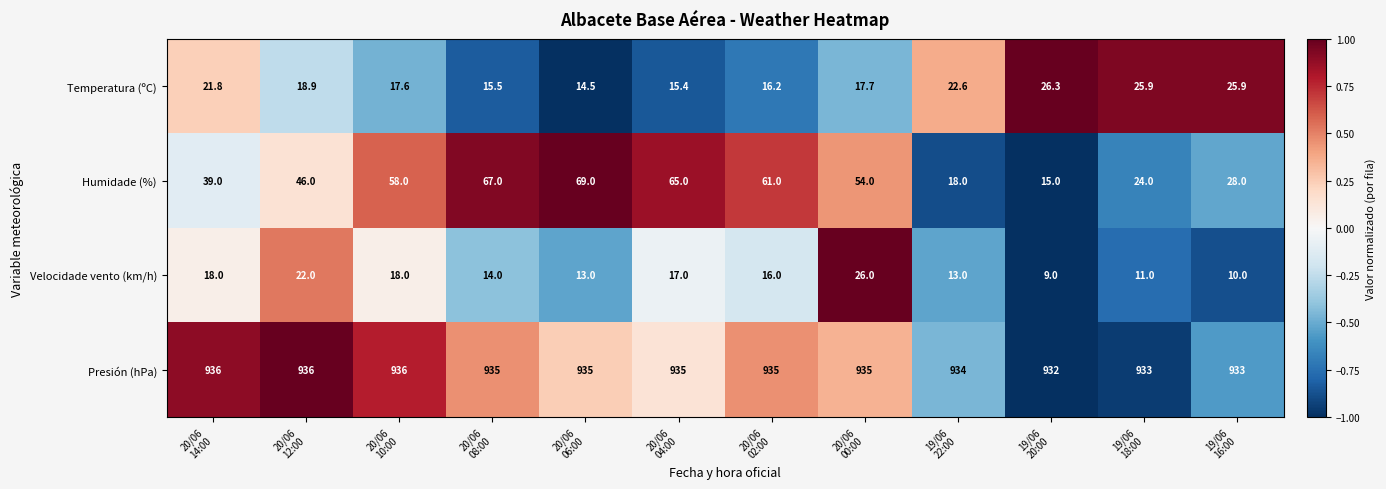

What is the sum of all Velocidade vento (km/h) values?

187.0